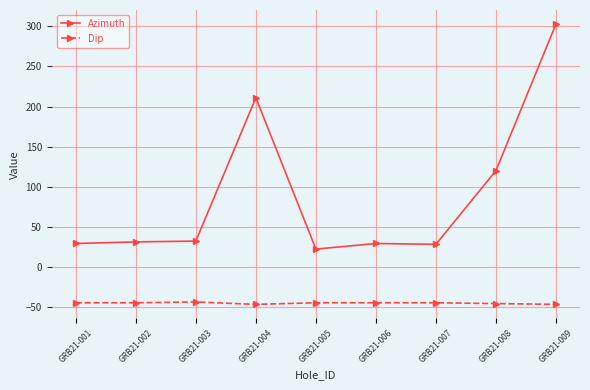

What is the average value of the Azimuth series?

89